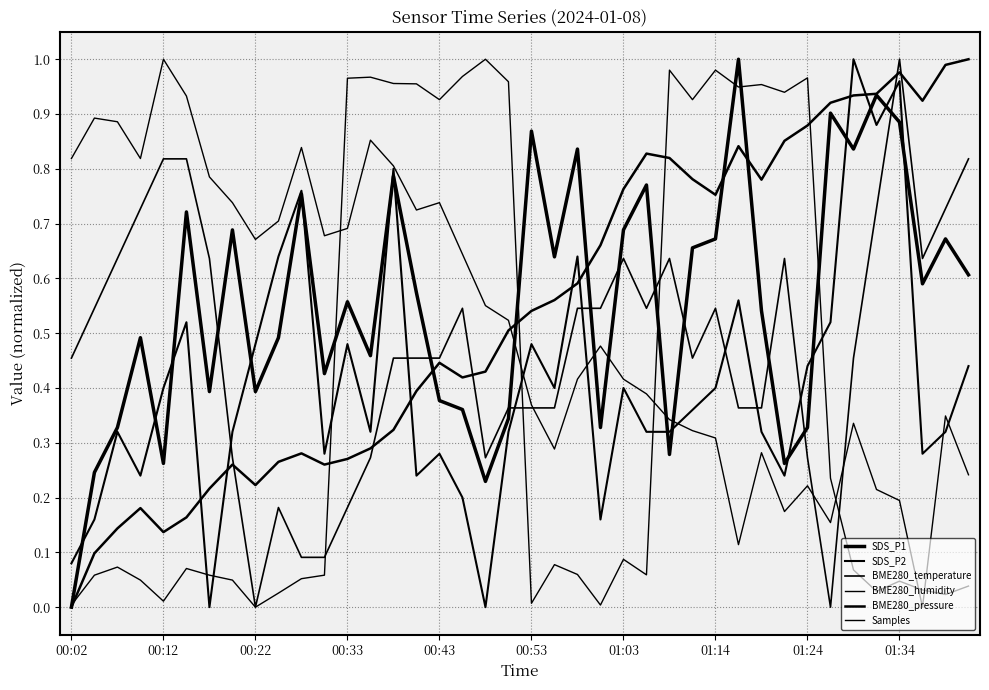

Reading right to left, what are all the values shown in this chart?

SDS_P1: 0.6	0.7	0.6	0.9	0.9	0.8	0.9	0.3	0.3	0.5	1.0	0.7	0.7	0.3	0.8	0.7	0.3	0.8	0.6	0.9	0.3	0.2	0.4	0.4	0.6	0.8	0.5	0.6	0.4	0.8	0.5	0.4	0.7	0.4	0.7	0.3	0.5	0.3	0.2	0.0
SDS_P2: 0.4	0.3	0.3	1.0	0.9	1.0	0.5	0.4	0.2	0.3	0.6	0.4	0.4	0.3	0.3	0.4	0.2	0.6	0.4	0.5	0.3	0.0	0.2	0.3	0.2	0.8	0.3	0.5	0.3	0.8	0.6	0.5	0.3	0.0	0.5	0.4	0.2	0.3	0.2	0.1
BME280_temperature: 0.8	0.7	0.6	1.0	0.7	0.5	0.0	0.3	0.6	0.4	0.4	0.5	0.5	0.6	0.5	0.6	0.5	0.5	0.4	0.4	0.4	0.3	0.5	0.5	0.5	0.5	0.3	0.2	0.1	0.1	0.2	0.0	0.3	0.6	0.8	0.8	0.7	0.6	0.5	0.5
BME280_humidity: 0.2	0.3	0.0	0.2	0.2	0.3	0.2	0.2	0.2	0.3	0.1	0.3	0.3	0.3	0.4	0.4	0.5	0.4	0.3	0.4	0.5	0.6	0.6	0.7	0.7	0.8	0.9	0.7	0.7	0.8	0.7	0.7	0.7	0.8	0.9	1.0	0.8	0.9	0.9	0.8
BME280_pressure: 1.0	1.0	0.9	1.0	0.9	0.9	0.9	0.9	0.9	0.8	0.8	0.8	0.8	0.8	0.8	0.8	0.7	0.6	0.6	0.5	0.5	0.4	0.4	0.4	0.4	0.3	0.3	0.3	0.3	0.3	0.3	0.2	0.3	0.2	0.2	0.1	0.2	0.1	0.1	0.0
Samples: 0.0	0.0	0.0	0.0	0.0	0.1	0.2	1.0	0.9	1.0	0.9	1.0	0.9	1.0	0.1	0.1	0.0	0.1	0.1	0.0	1.0	1.0	1.0	0.9	1.0	1.0	1.0	1.0	0.1	0.1	0.0	0.0	0.0	0.1	0.1	0.0	0.0	0.1	0.1	0.0